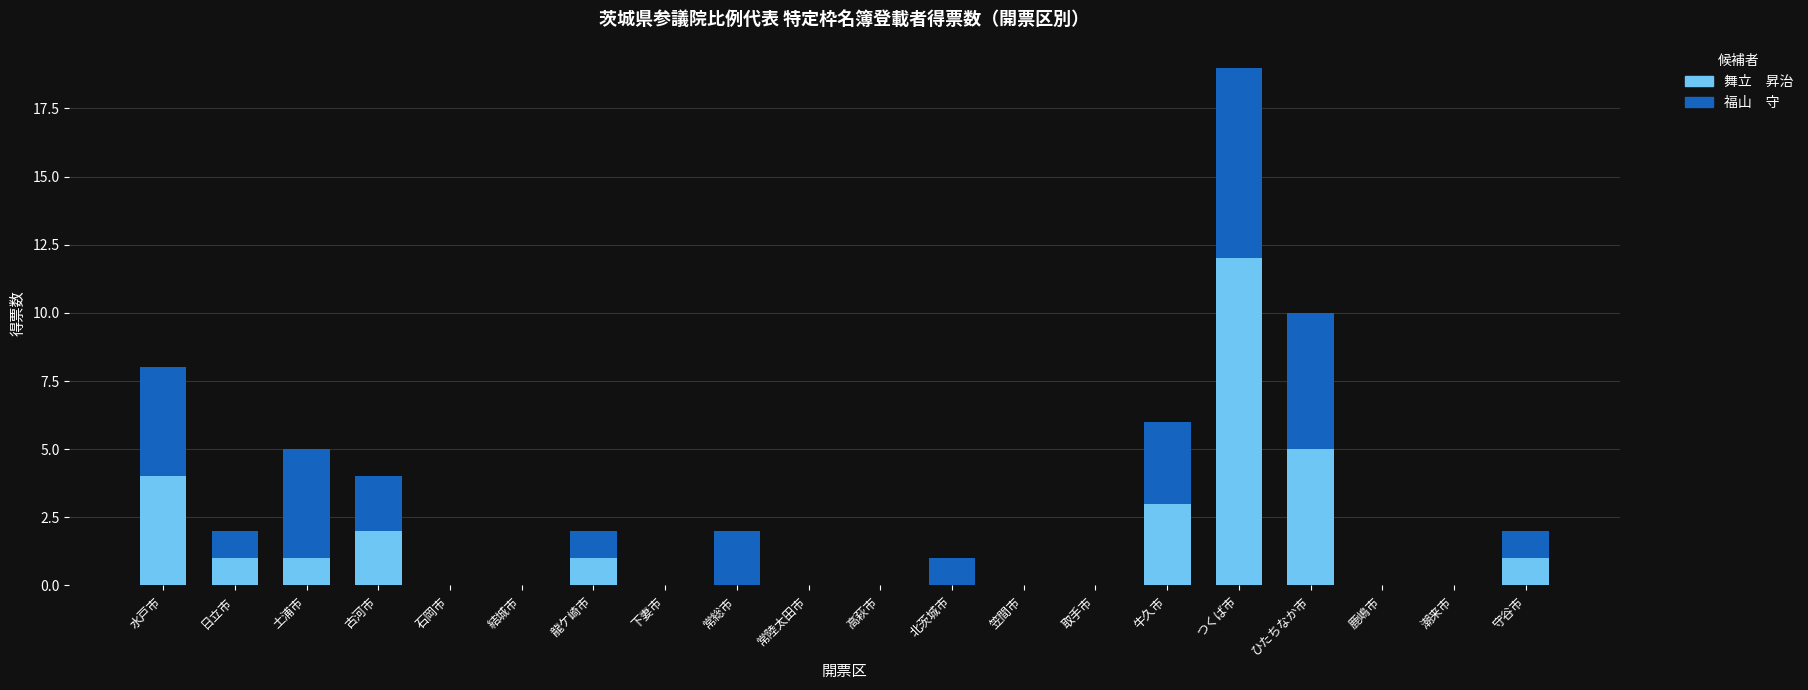

At which category is the sum across all series the highest?

つくば市